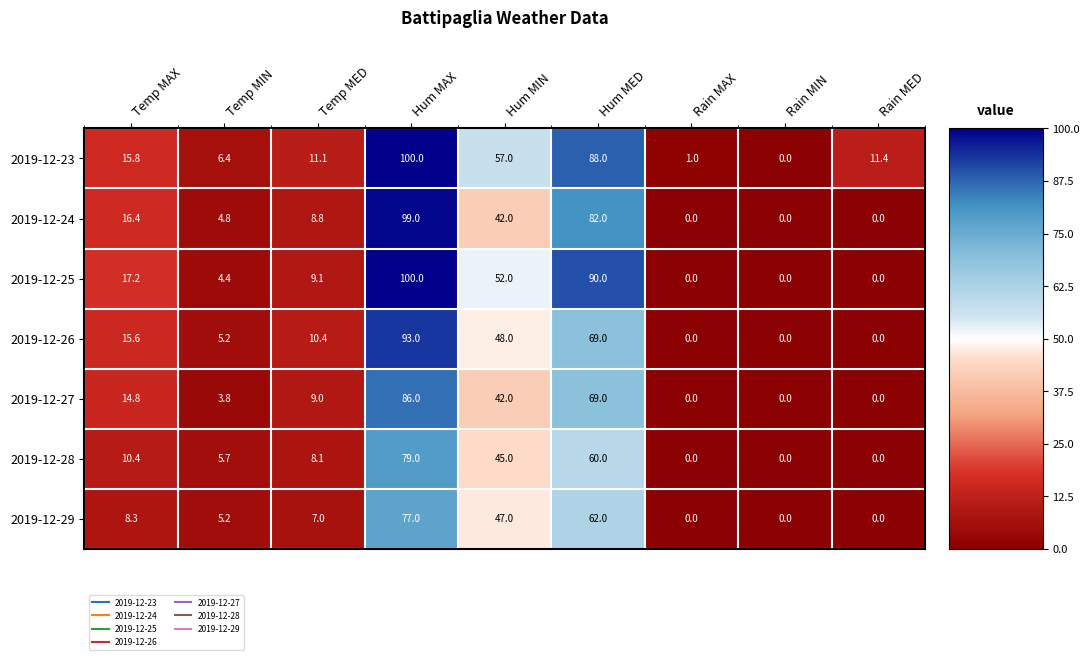

What is the maximum value shown in the chart?

100.0